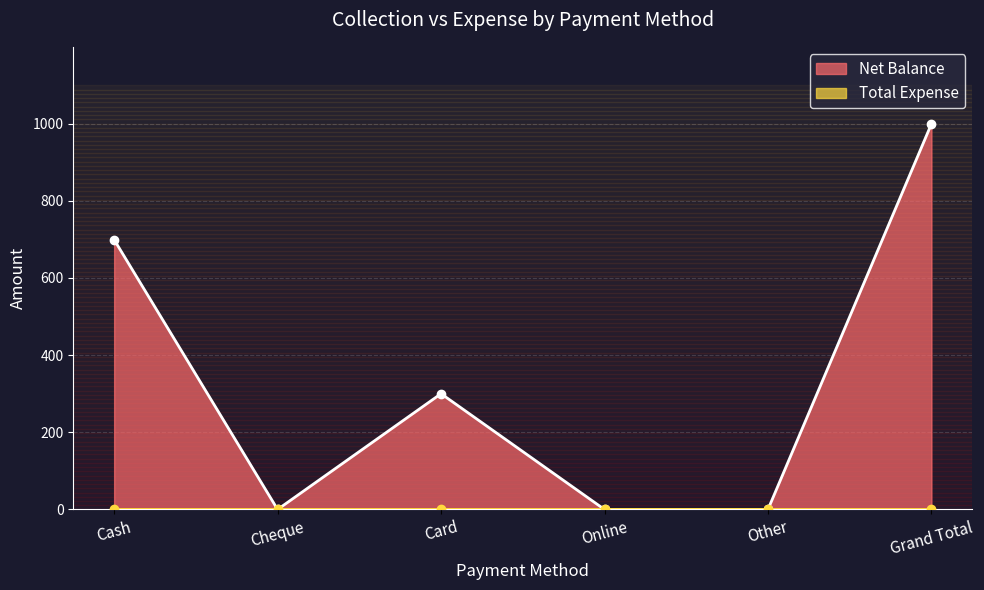

How many values in the Net Balance series are below 300?

3